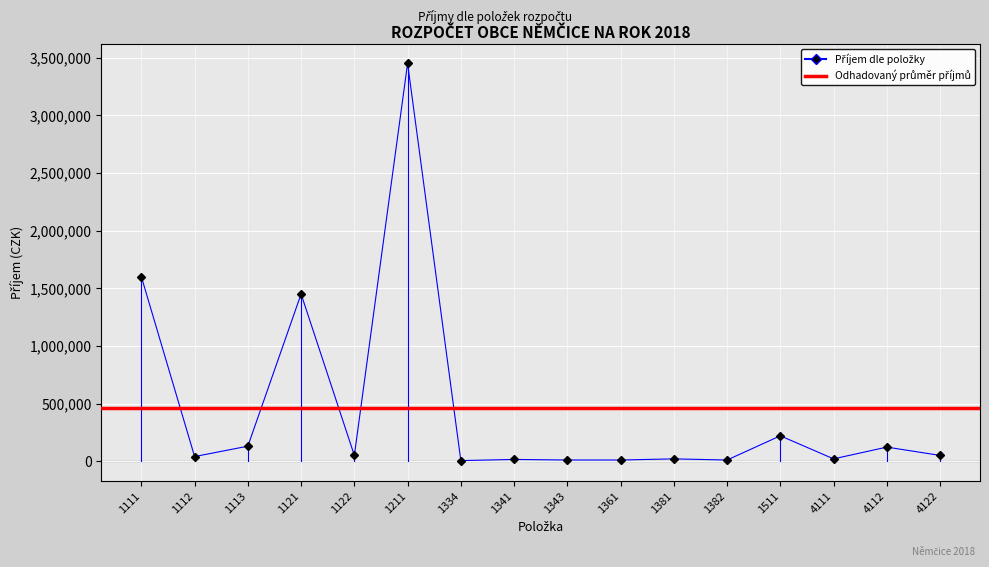

Is it true that the value at 1511 is 345455?

False